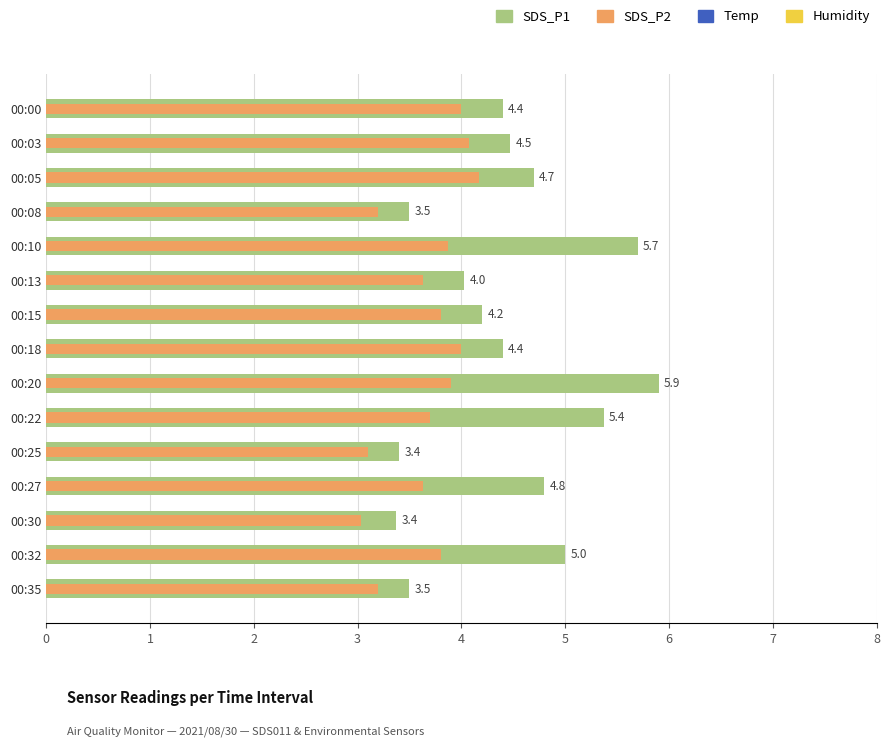

Read the SDS_P1 value at 00:03.

4.5